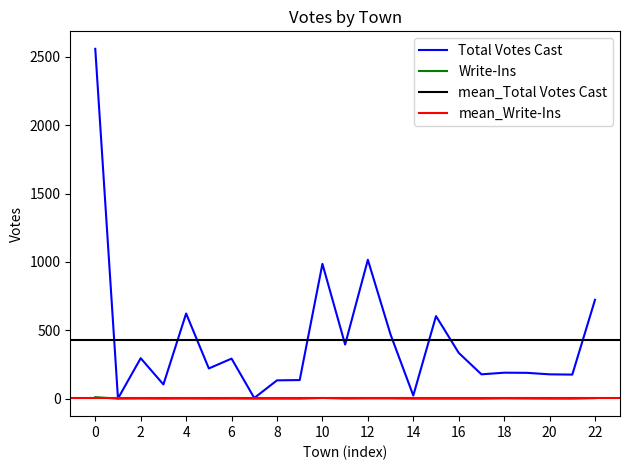

Does the chart have visible grid lines?

No